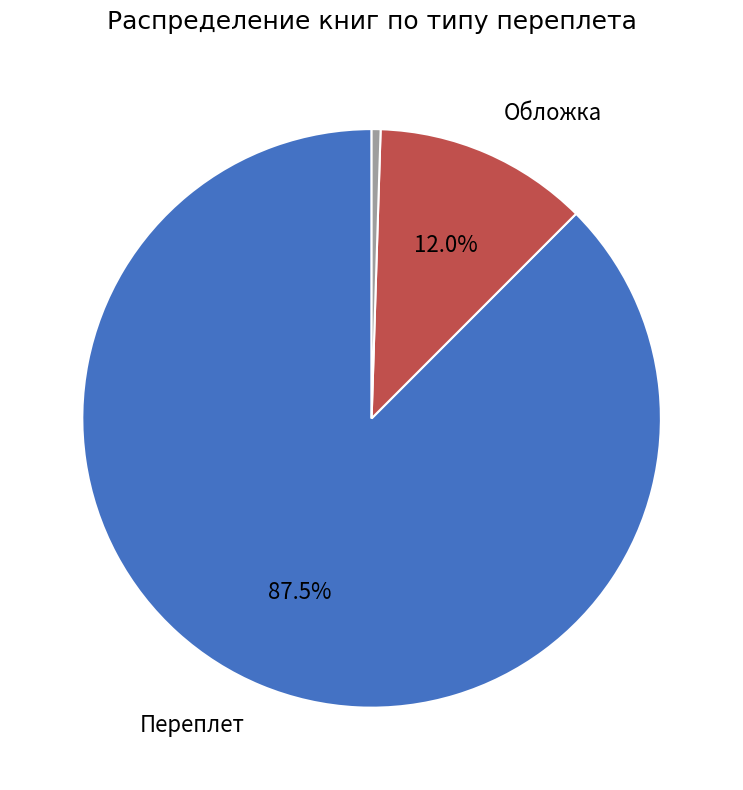

Does any single category account for the majority?

Yes